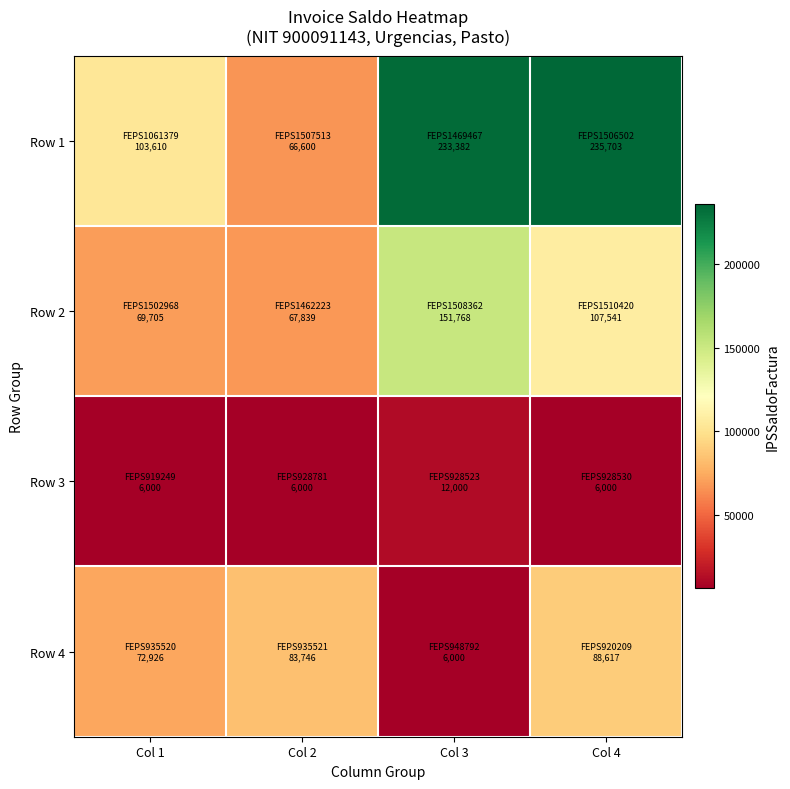

Rank the series by their maximum value, from highest to lowest.

Row 1, Row 2, Row 4, Row 3